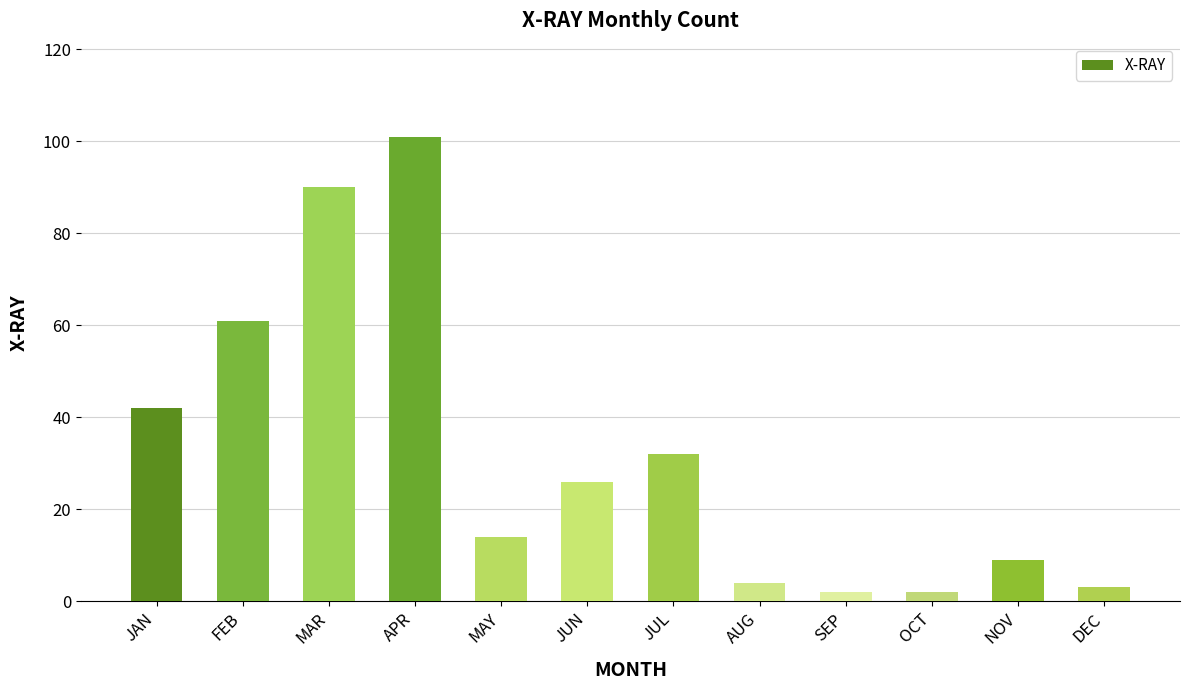

What position from the left is SEP?

9